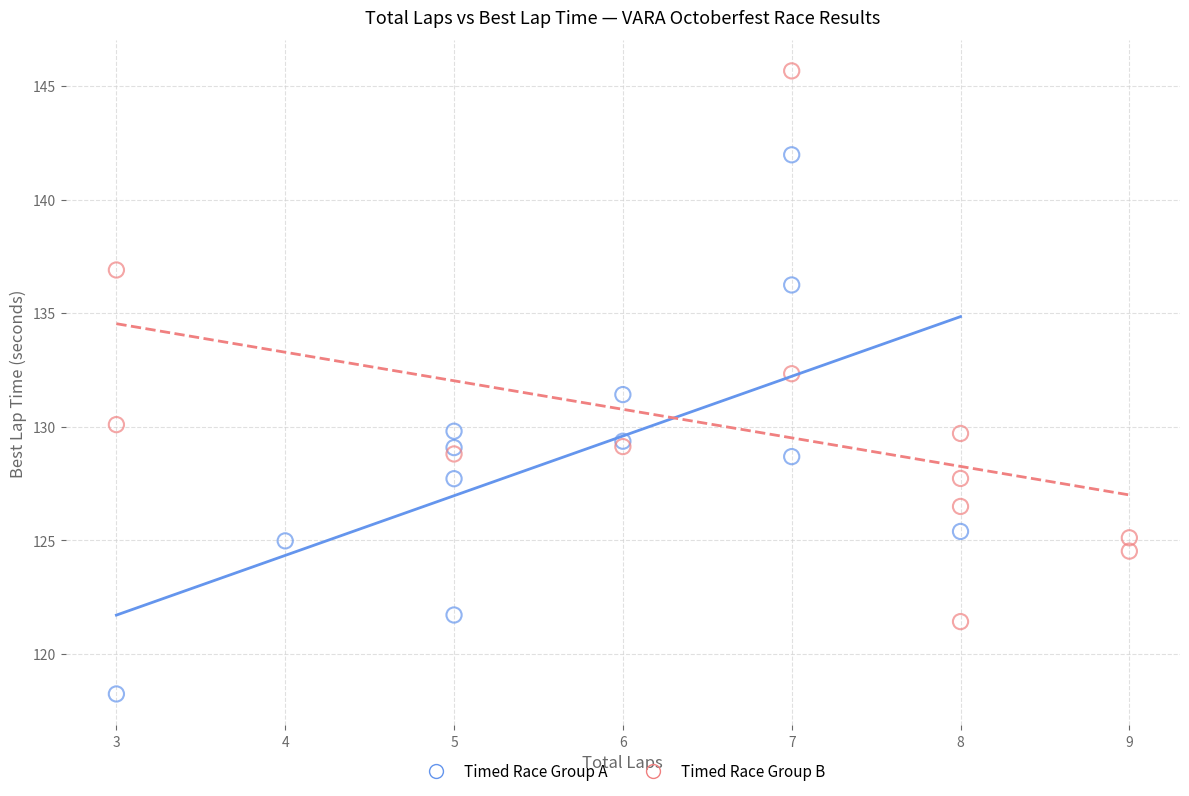

Which series reaches the minimum Y coordinate?

Timed Race Group A